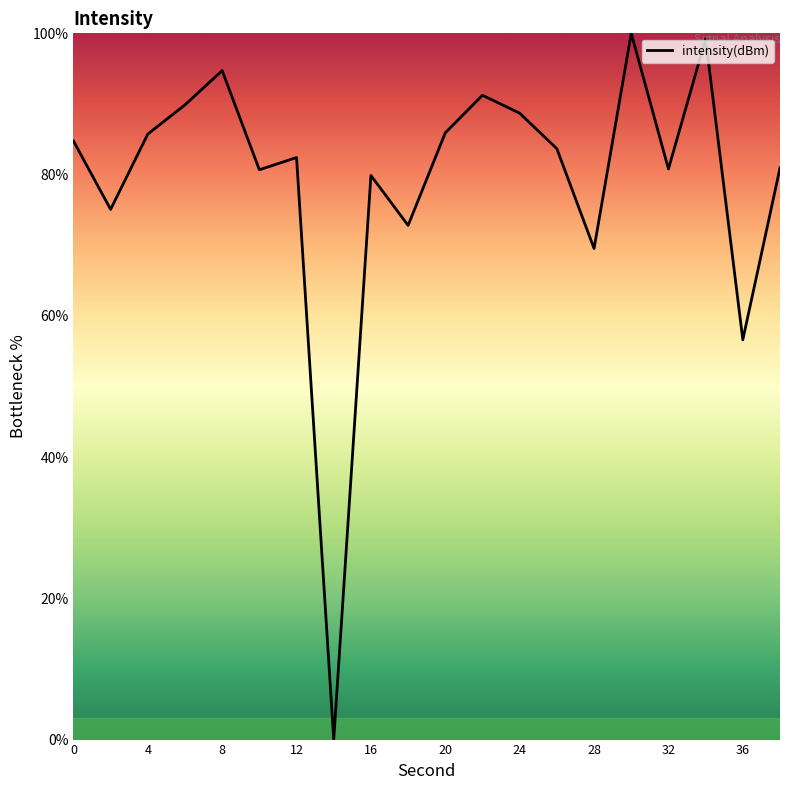

What is the difference between the maximum and minimum values?

100.0